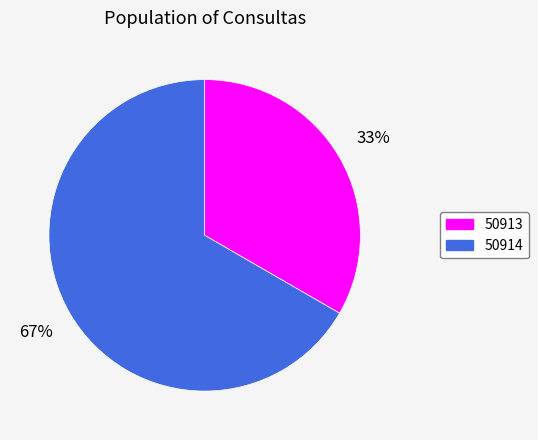

Count the number of slices in the pie.

2